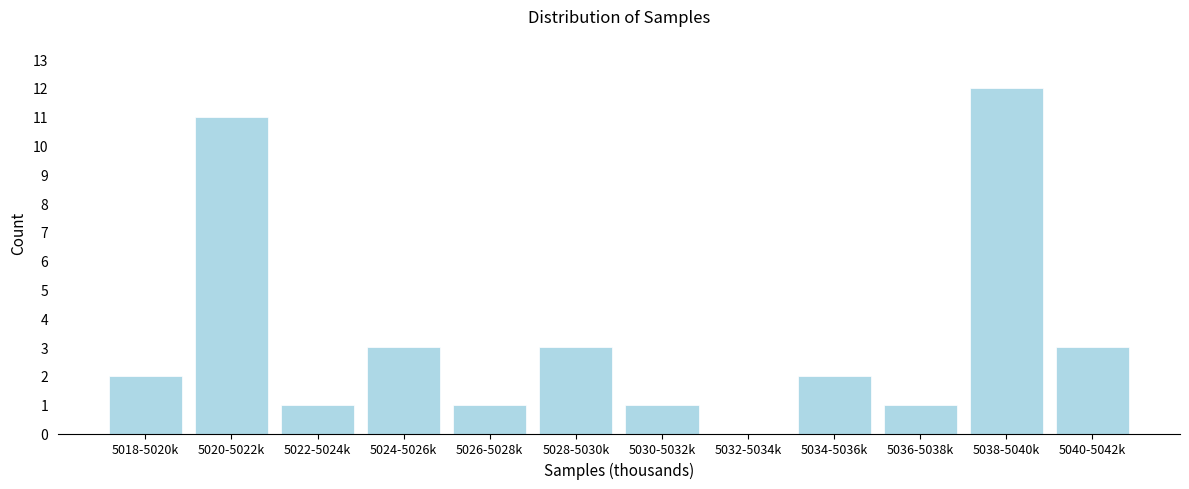

Reading left to right, what are all the values shown in this chart?

5018-5020k=2	5020-5022k=11	5022-5024k=1	5024-5026k=3	5026-5028k=1	5028-5030k=3	5030-5032k=1	5032-5034k=0	5034-5036k=2	5036-5038k=1	5038-5040k=12	5040-5042k=3